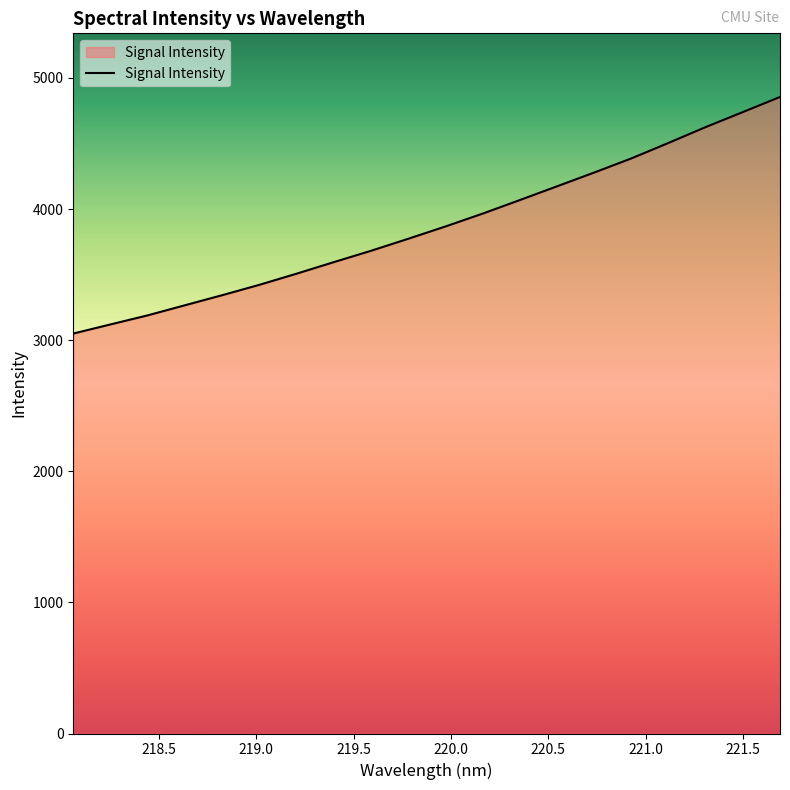

What is the difference between the maximum and minimum values?

1804.2